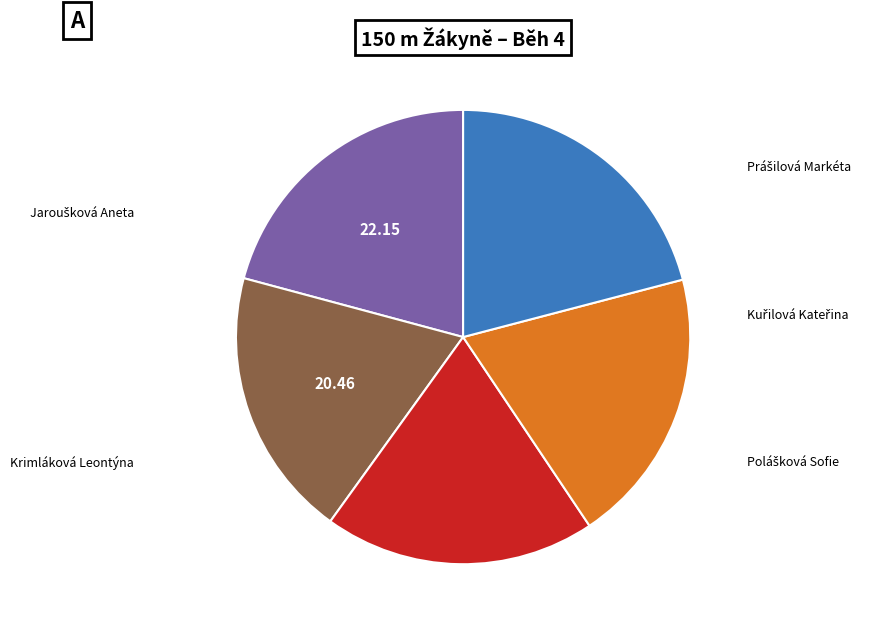

Does any single category account for the majority?

No